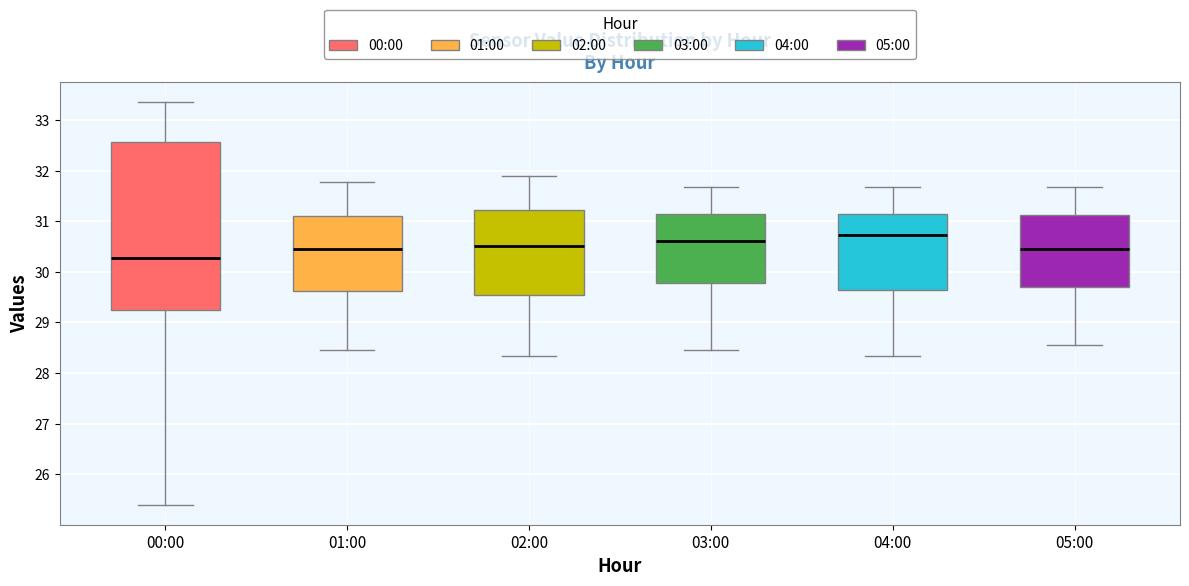

Where is the upper edge of the box for 01:00 on the y-axis? The values are not printed on the chart, so give them approximately, as read against the axis.

31.1